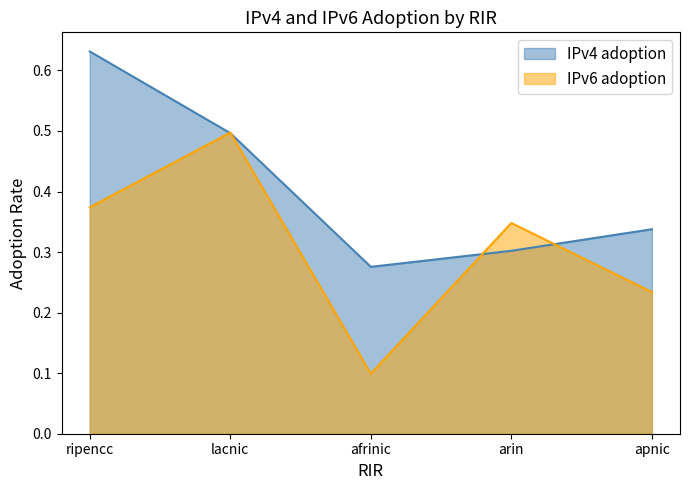

What is the total value across all series at apnic?

0.6